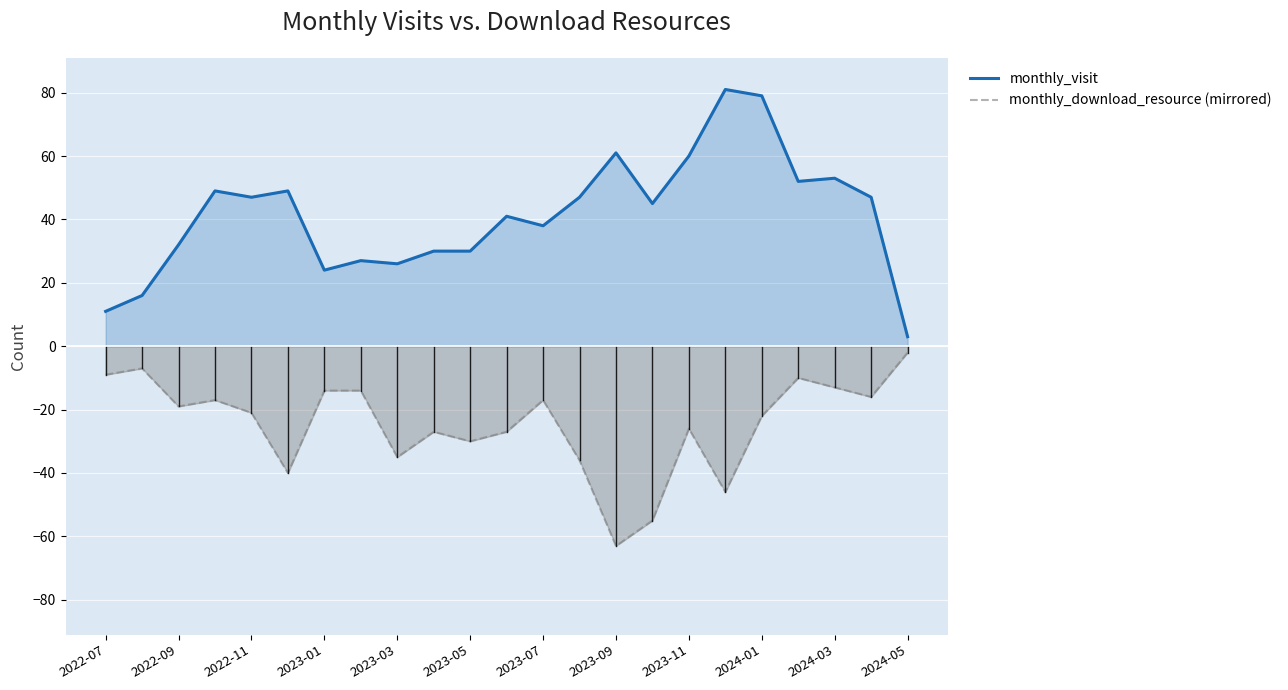

What are all the series names shown in the legend?

monthly_visit, monthly_download_resource (mirrored)